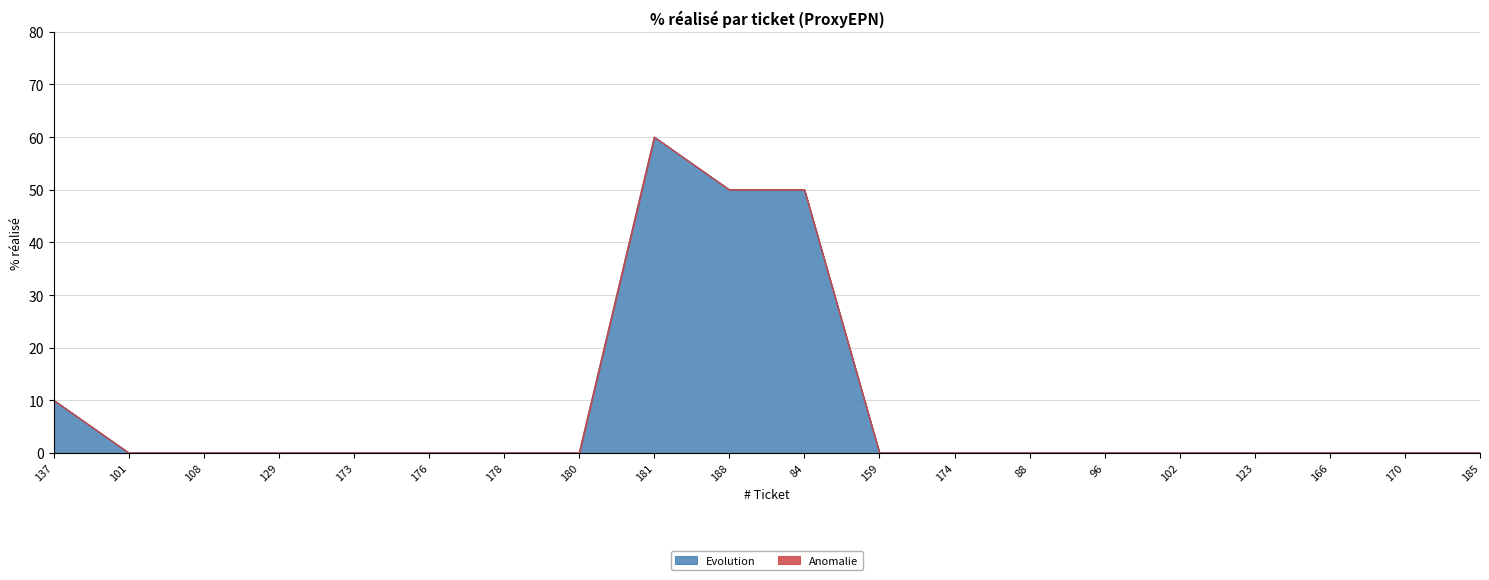

At which category does the data reach its first local peak?

181